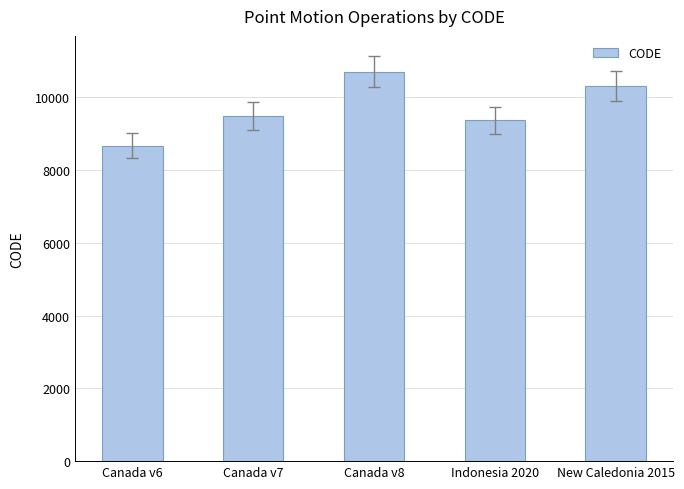

What is the label of the 5th bar from the left?

New Caledonia 2015